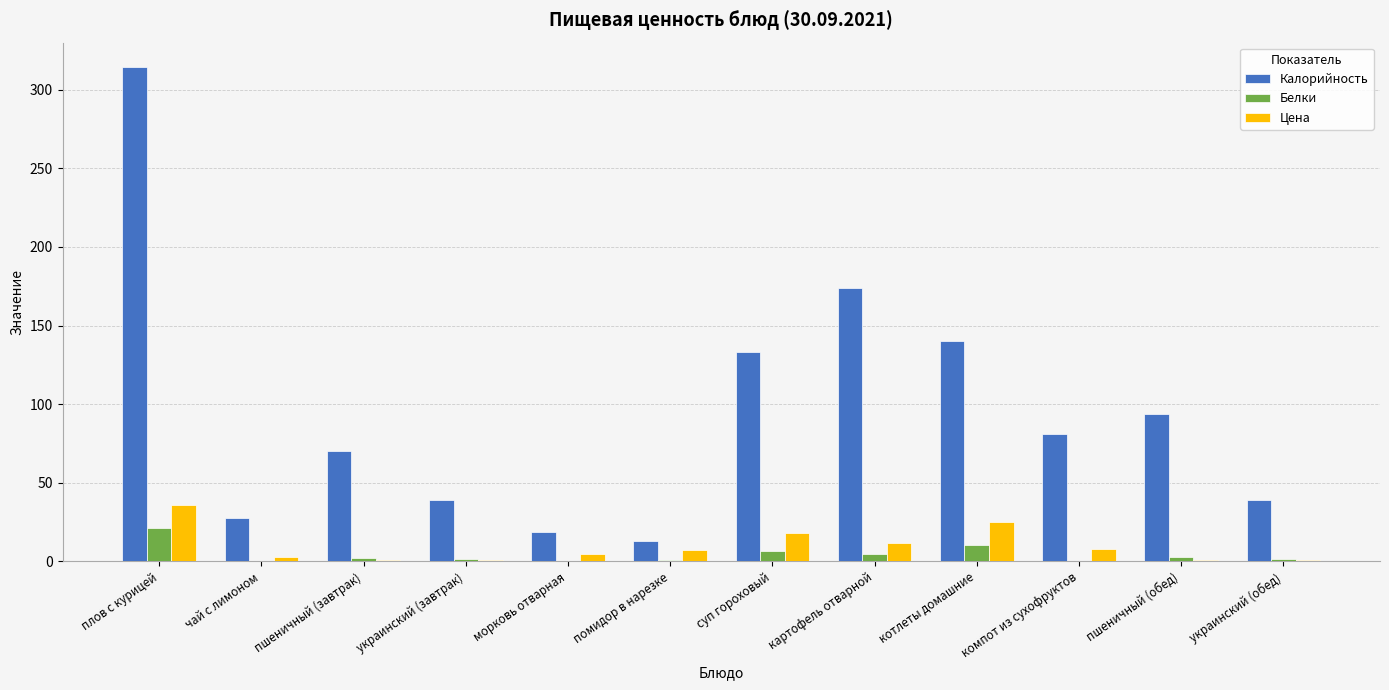

What is the greatest value displayed?

314.1